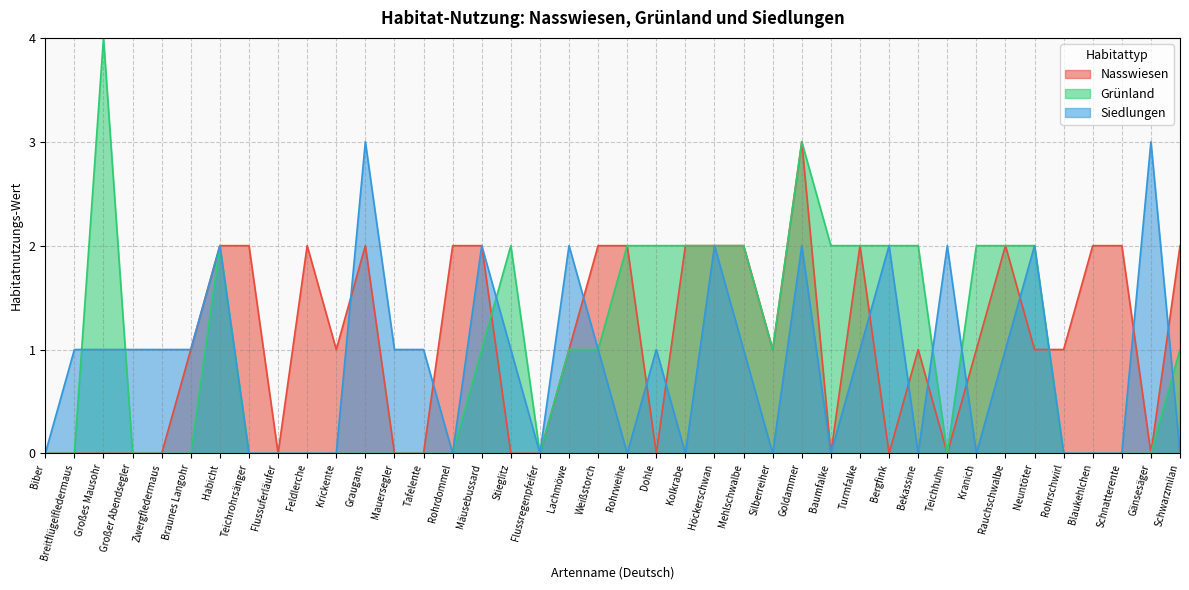

List the series in order of their peak value, lowest first.

Nasswiesen, Siedlungen, Grünland